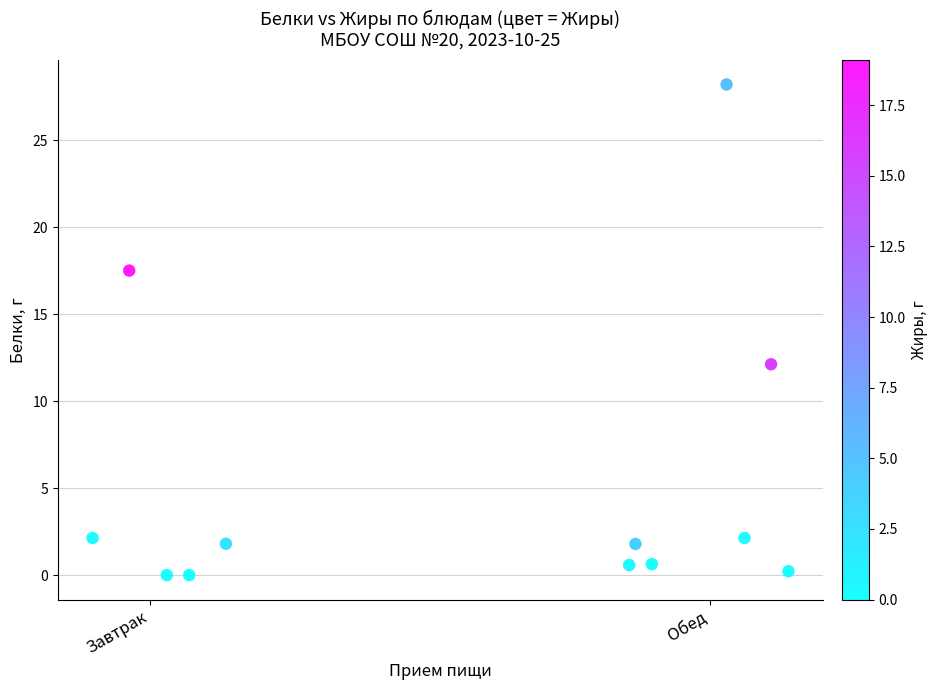

What Y value in the scatter plot is closest to 14?

12.1